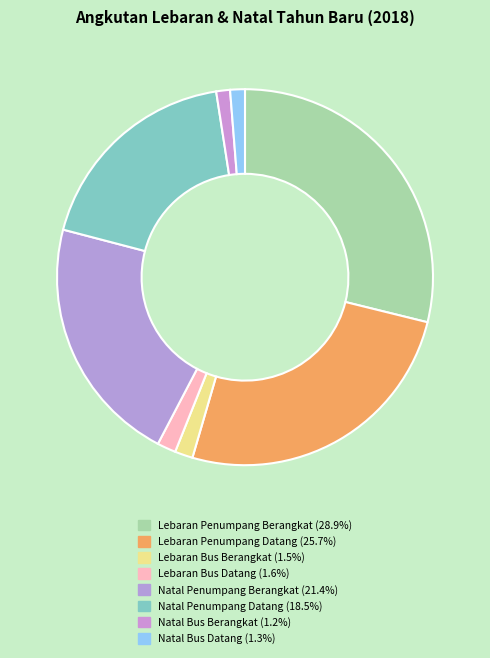

Combined, do Lebaran Penumpang Datang and Natal Bus Berangkat account for over 50%?

No